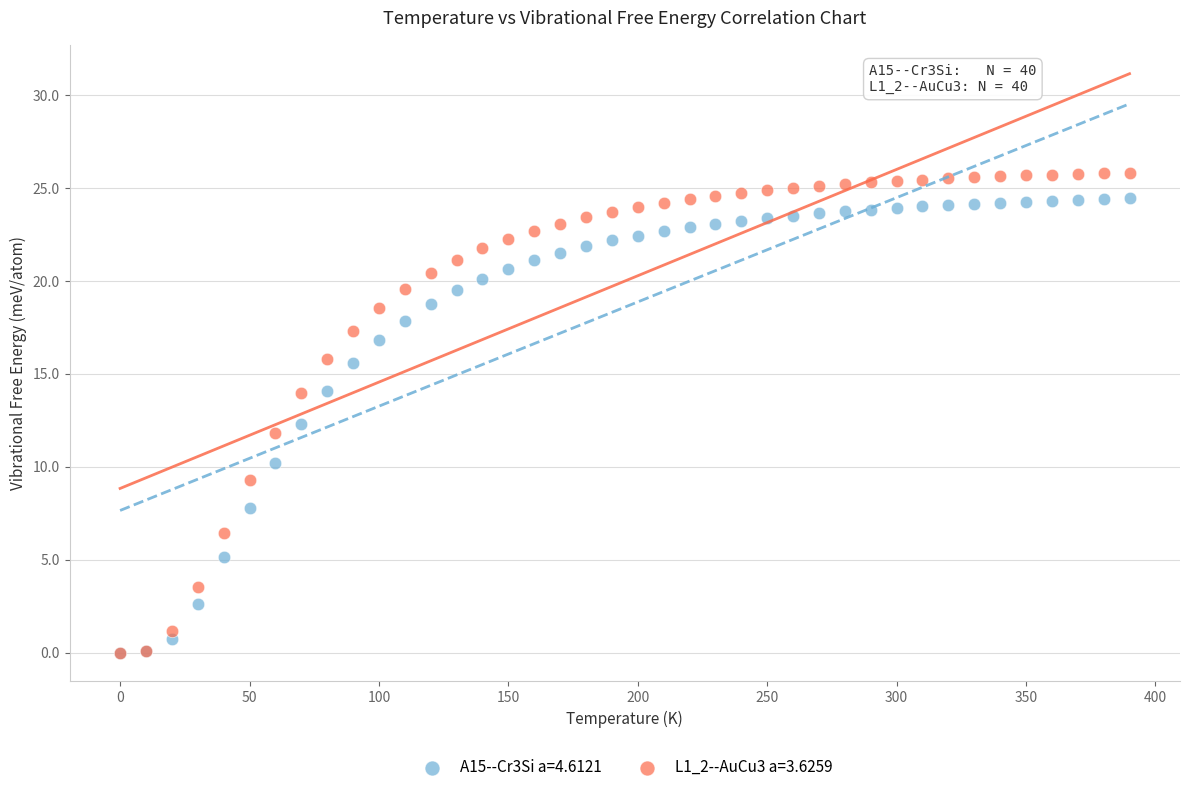

What are all the series names shown in the legend?

A15--Cr3Si a=4.6121, L1_2--AuCu3 a=3.6259